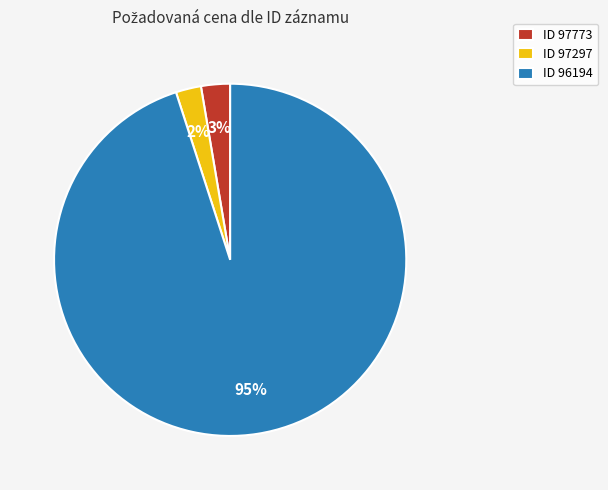

Is it true that ID 96194 is 84% of the pie?

False